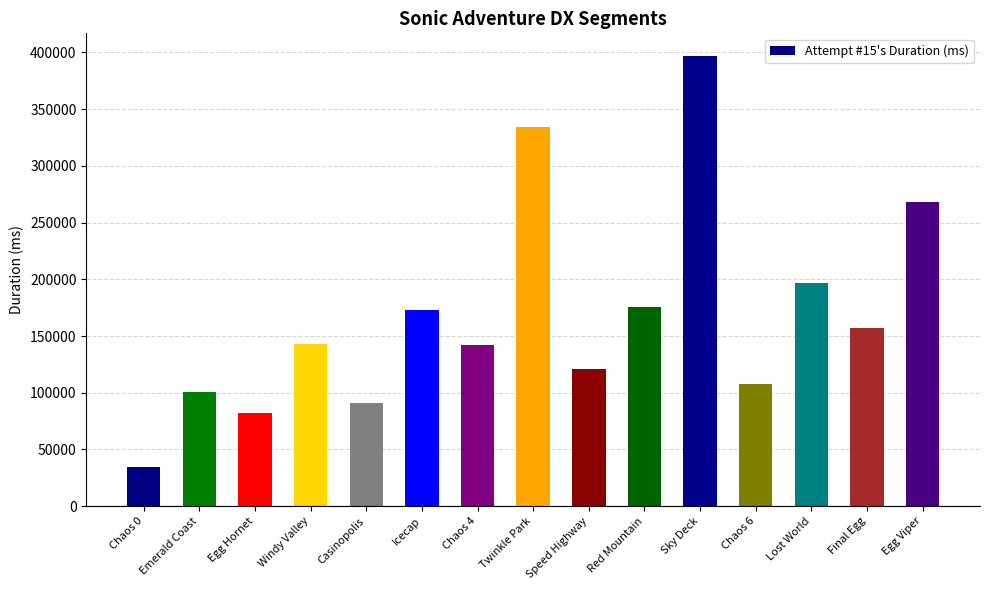

What is the label of the 14th bar from the left?

Final Egg